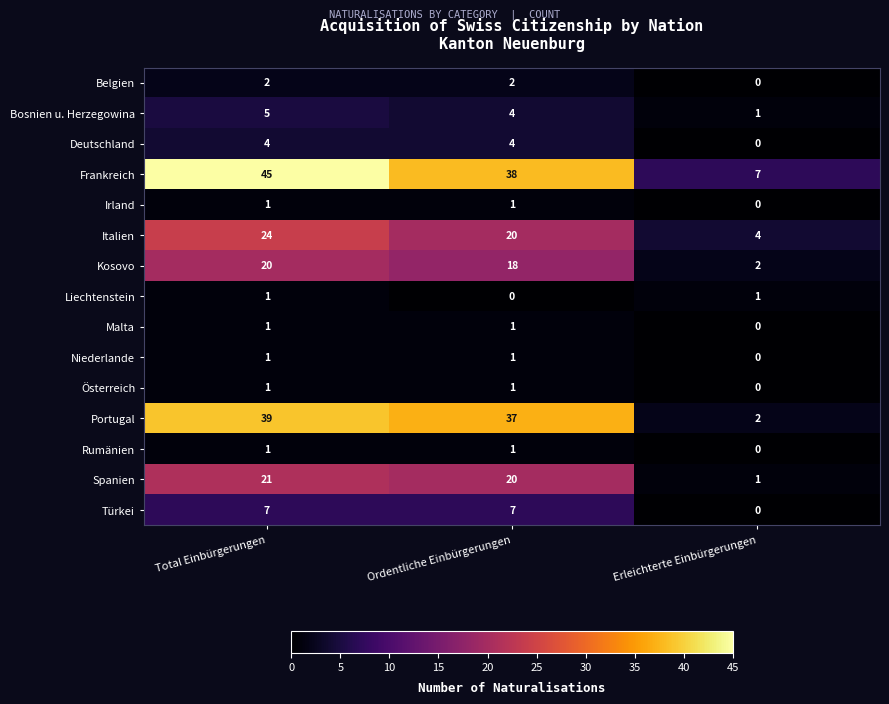

What is the total value across all series at Ordentliche Einbürgerungen?

155